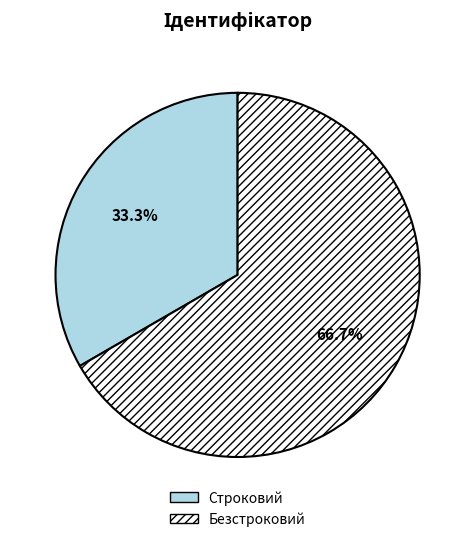

Between Безстроковий and Строковий, which is larger?

Безстроковий